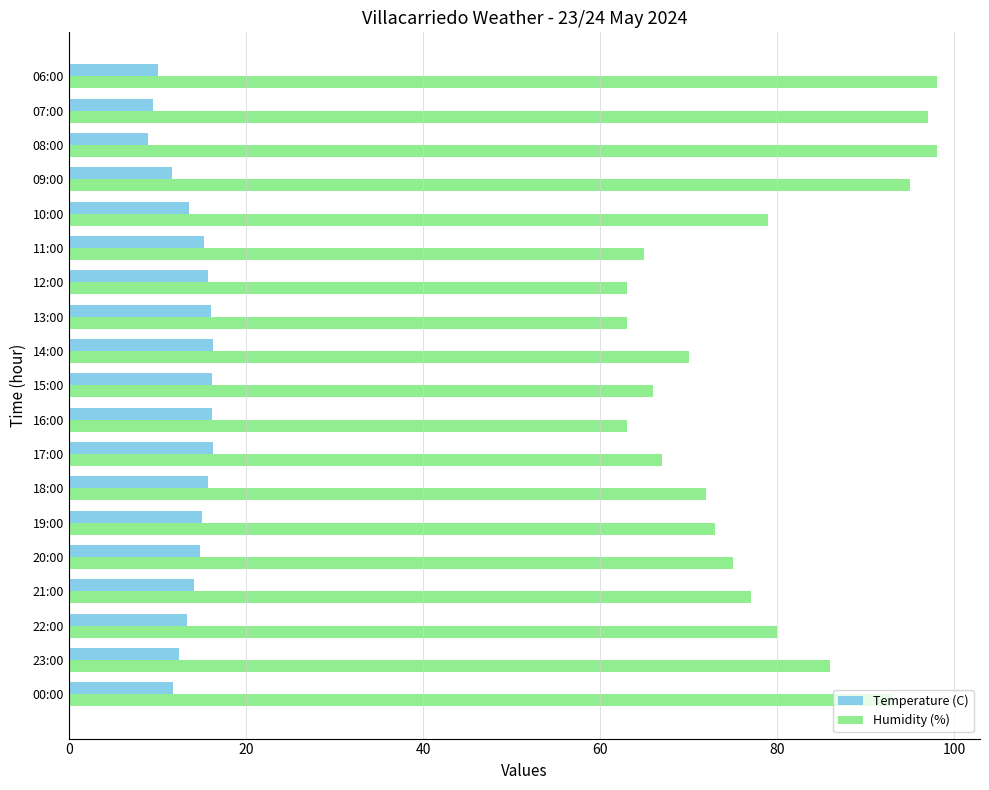

How many series are shown in this chart?

2